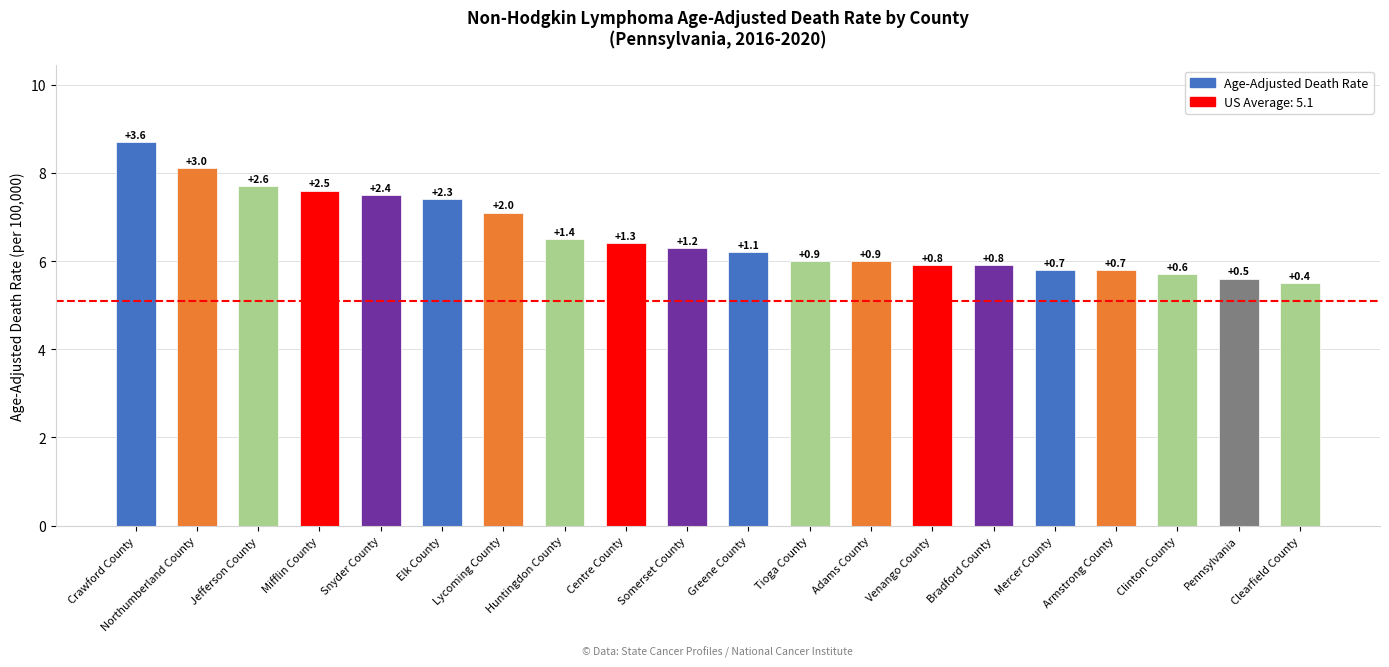

What is the ratio of the value at Pennsylvania to the value at Elk County?

0.8